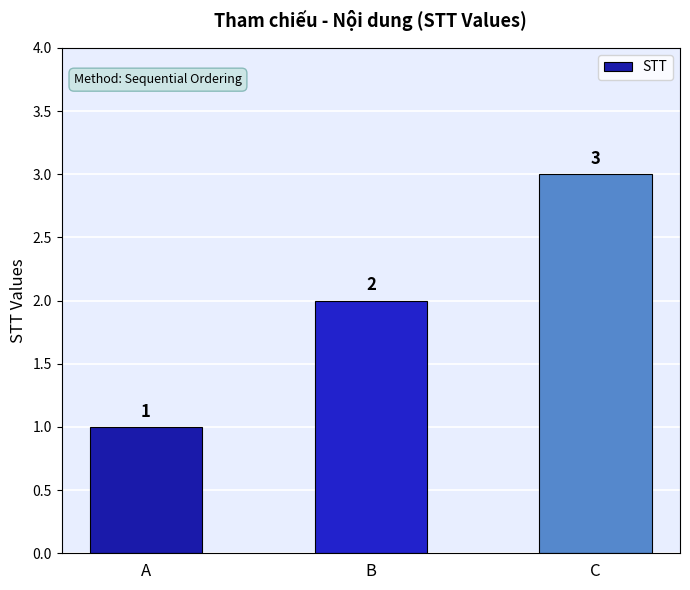

At which label is the value closest to 2?

B